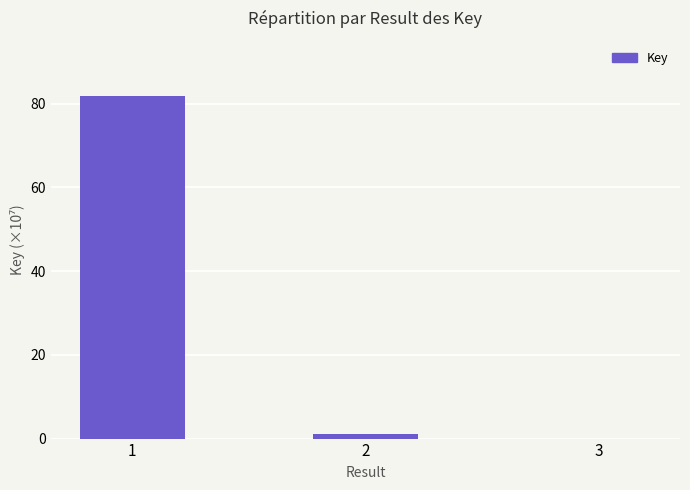

What is the greatest value displayed?

81797374